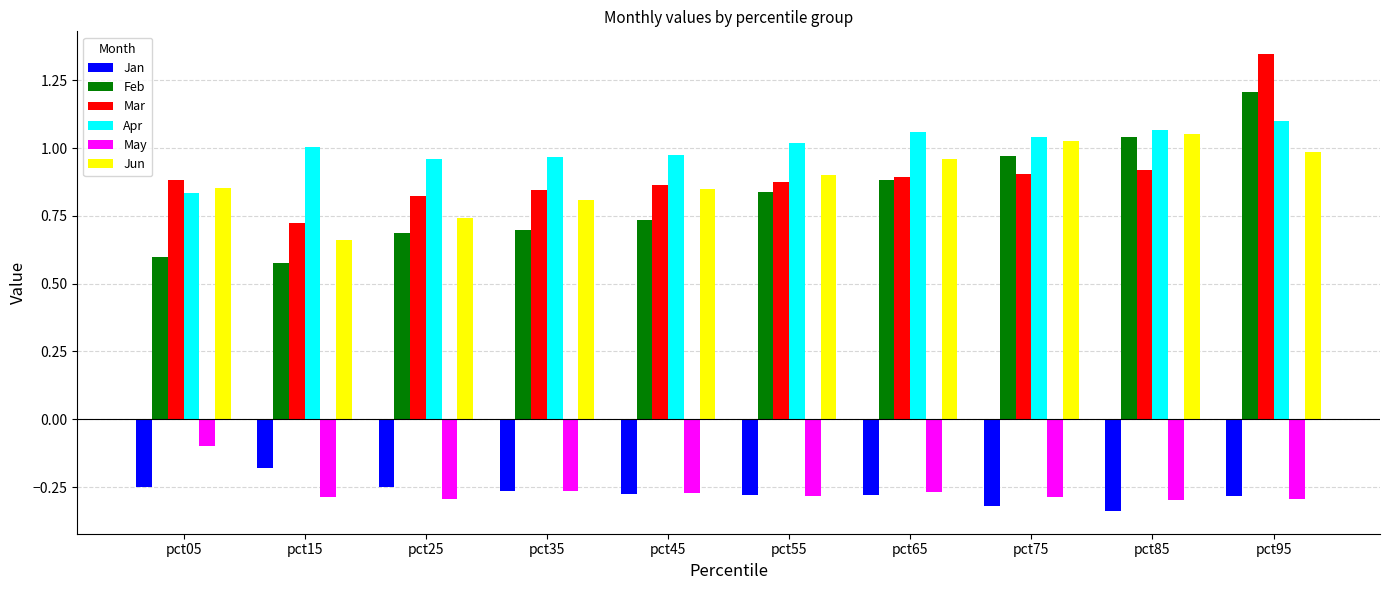

What is the total value across all series at pct35?

2.8